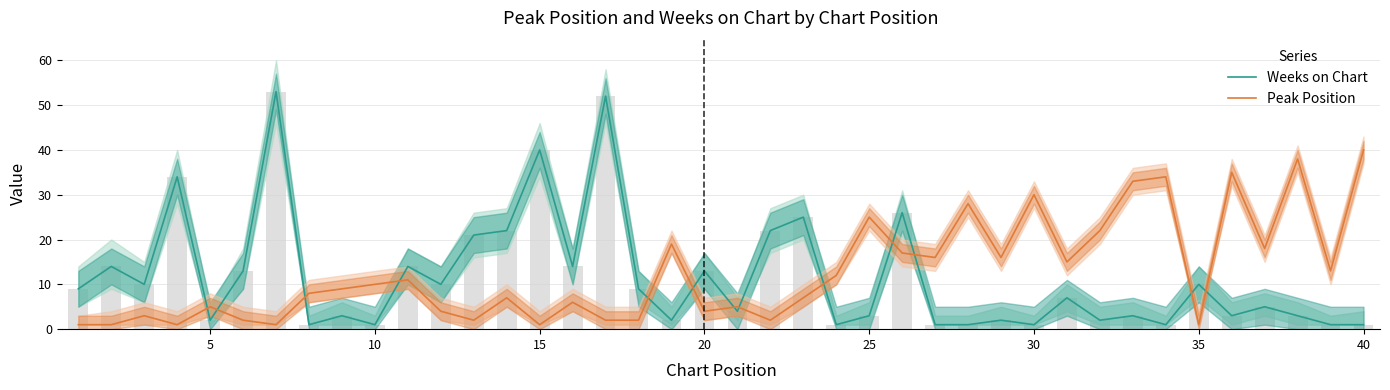

What is the difference between the second highest and second lowest values in the Weeks on Chart series?

51